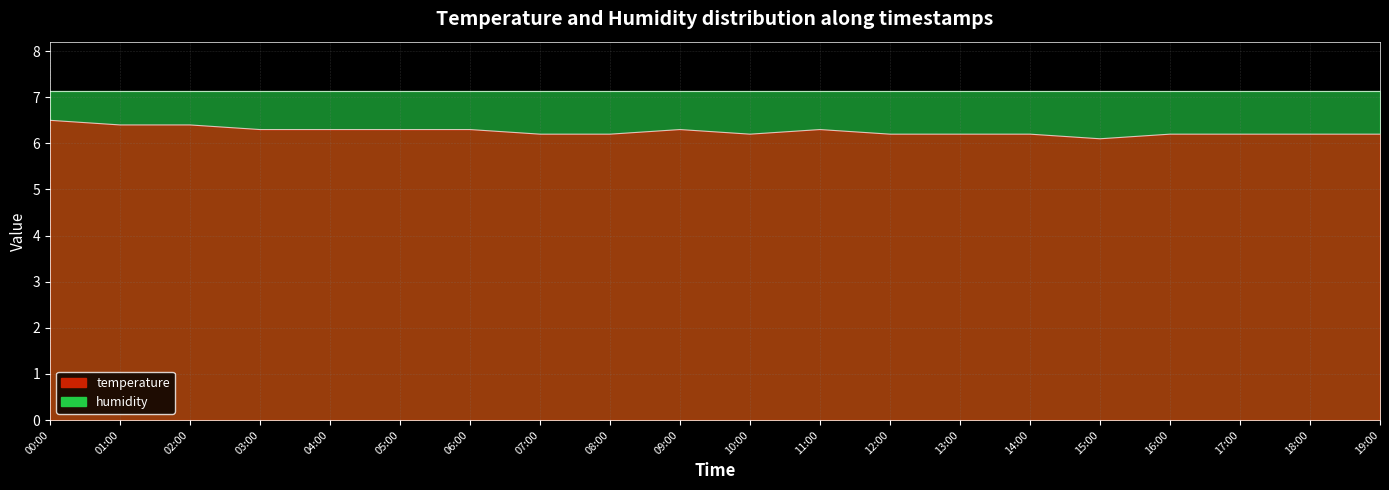

What is the label of the 11th point from the right?

09:00